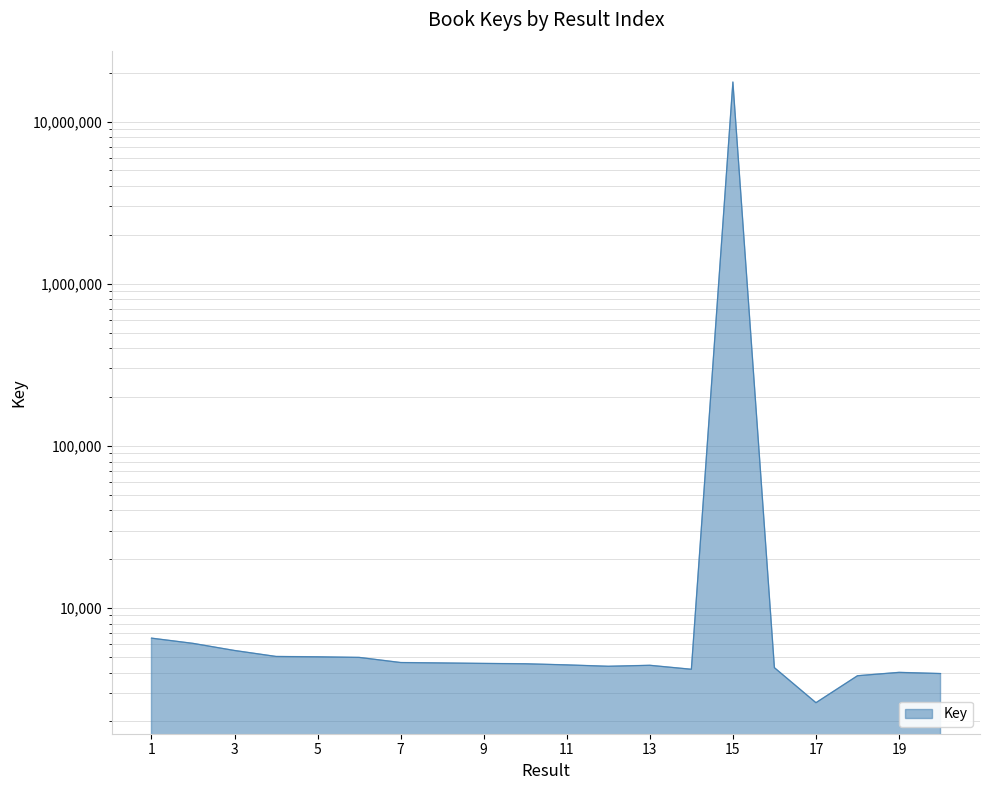

What is the sum of all values?

17612378